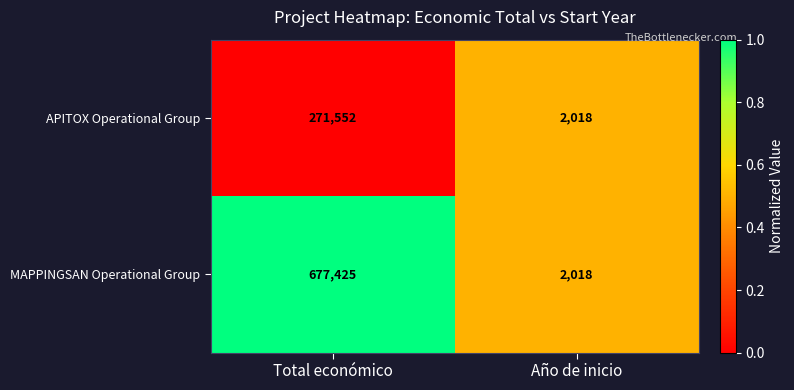

Which series changed the most between Total económico and Año de inicio?

MAPPINGSAN Operational Group